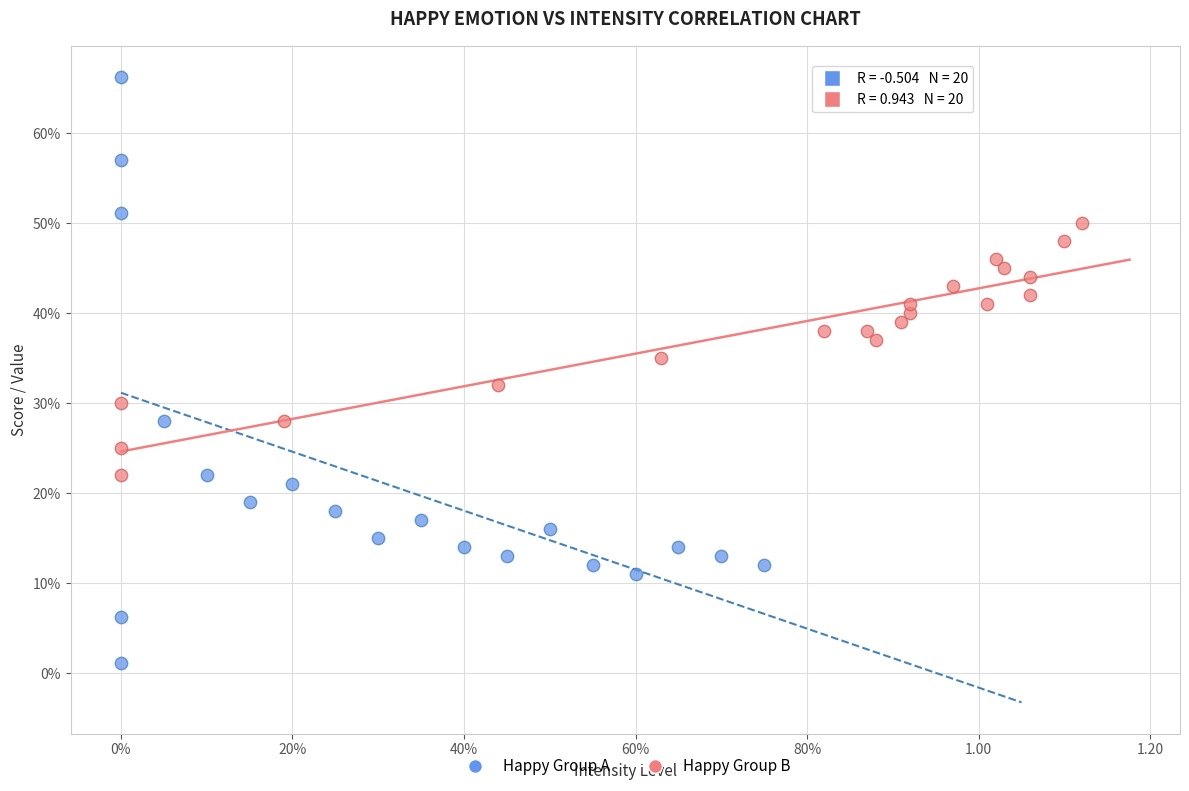

Which series contains the lowest Y value?

Happy Group A